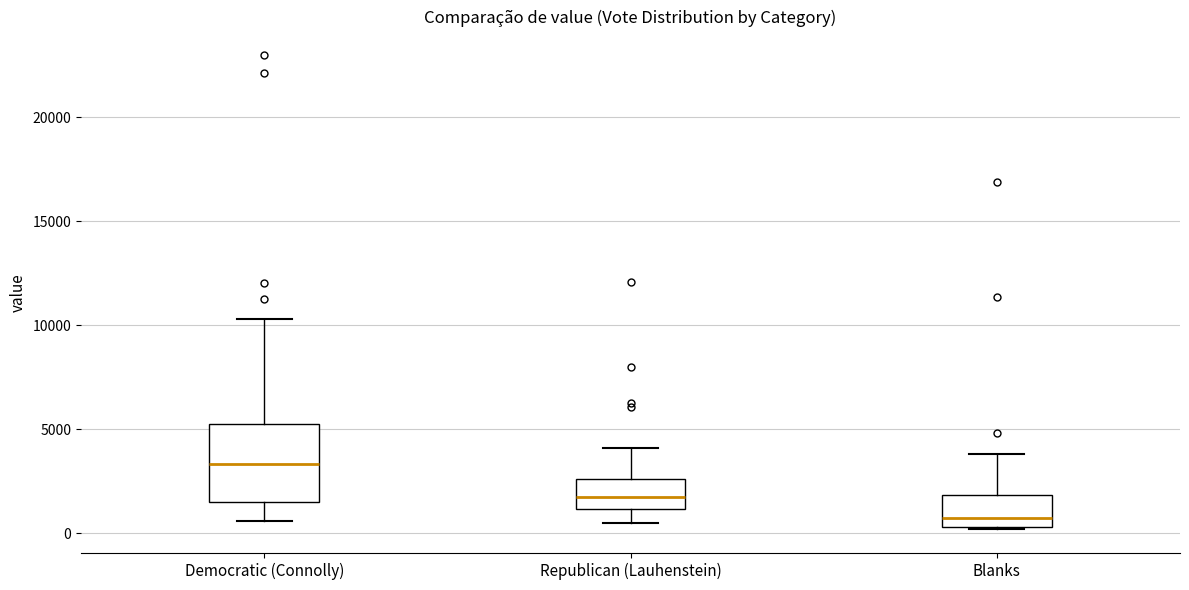

Which box is the tallest, from its lower edge to its upper edge?

Democratic (Connolly)